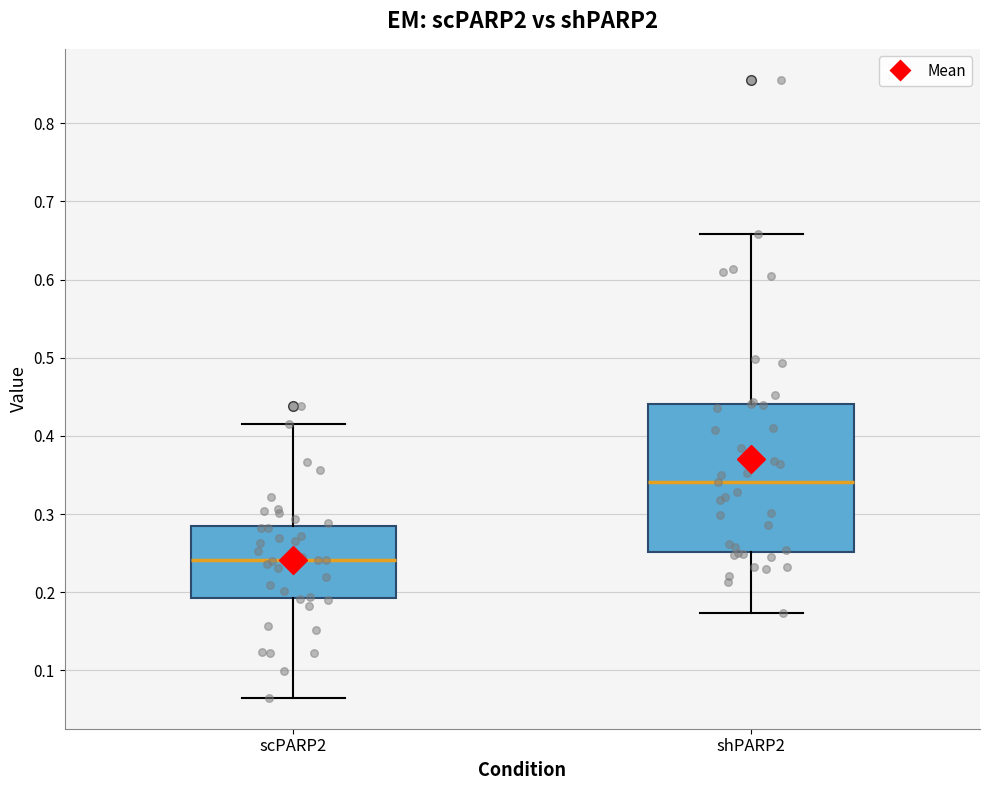

Reading left to right, read every box against the y-axis: the position of its median line, the range the box covers, and the ends of its whiskers. The values are not printed on the chart, so give them approximately, as read against the axis.

scPARP2: median 0.24, box 0.19 to 0.29, whiskers 0.06 to 0.42
shPARP2: median 0.34, box 0.25 to 0.44, whiskers 0.17 to 0.66